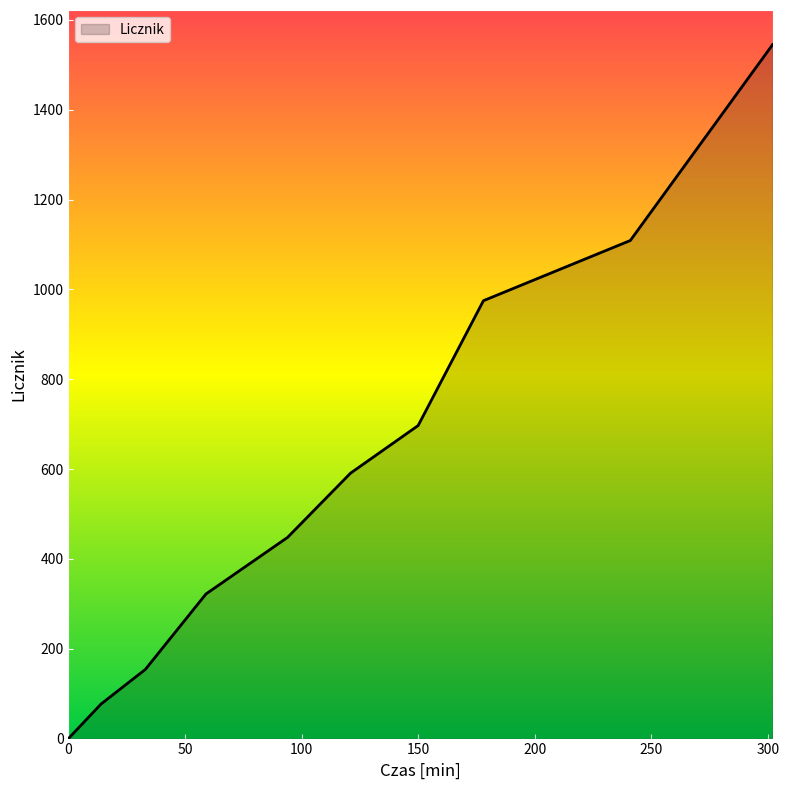

What is the difference between the maximum and minimum values?

1545